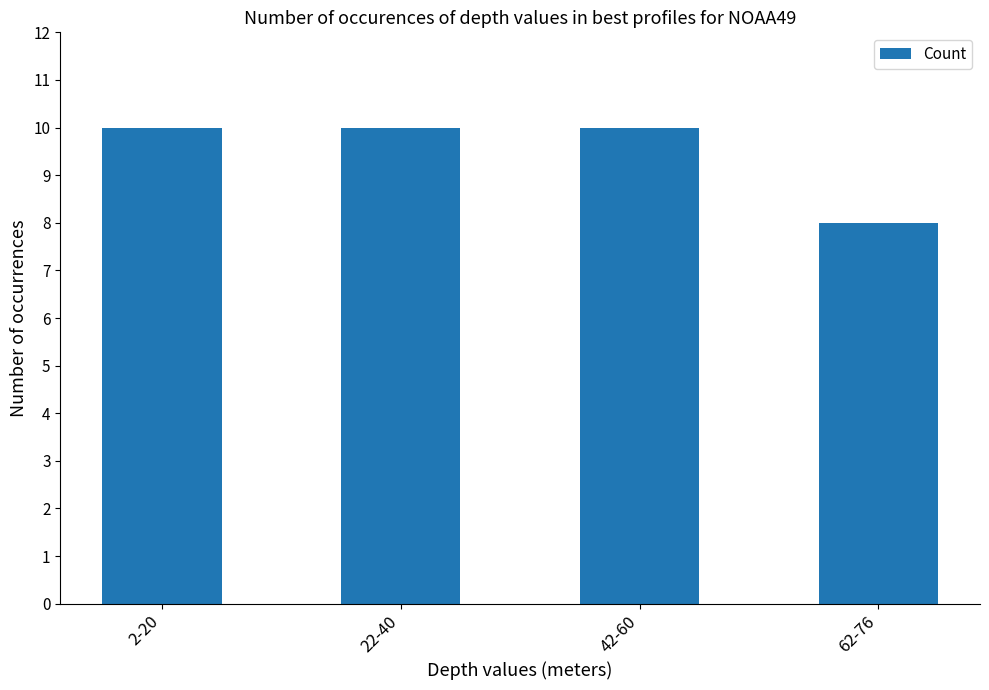

What is the label of the 2nd bar from the right?

42-60